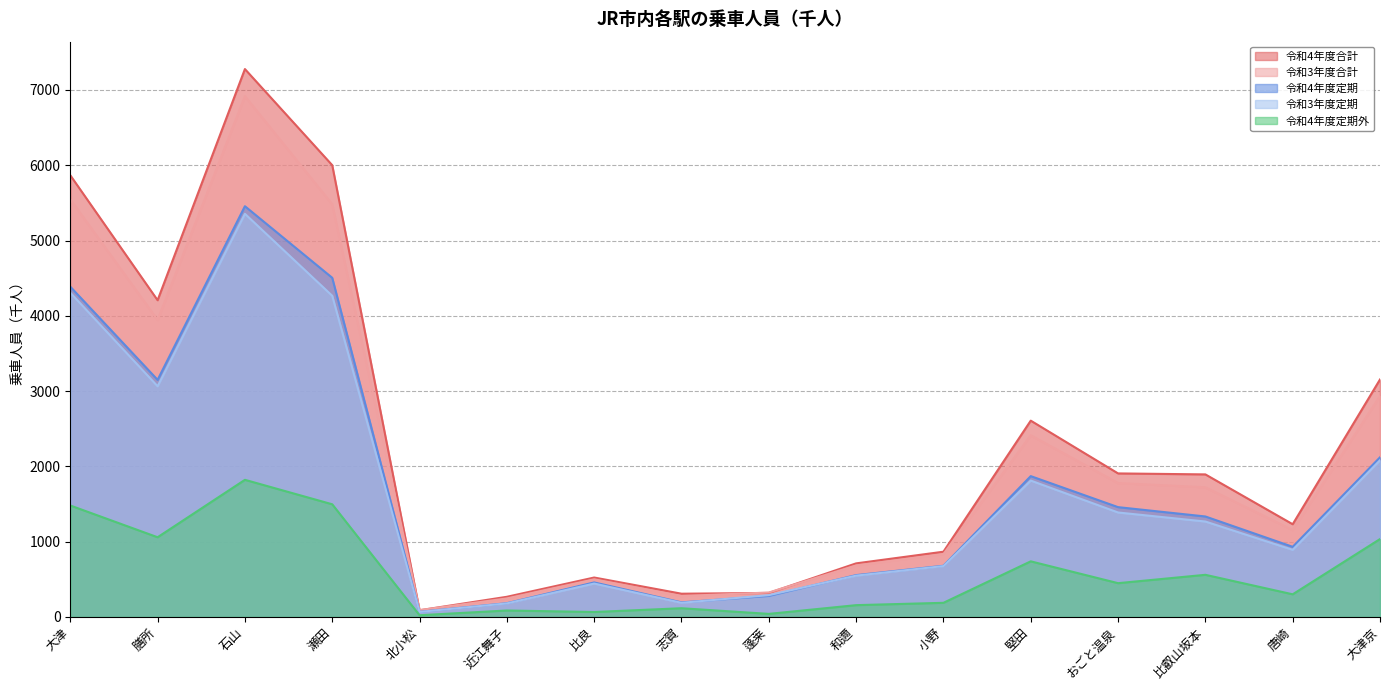

Where does the 令和3年度合計 series first go above 1722?

大津